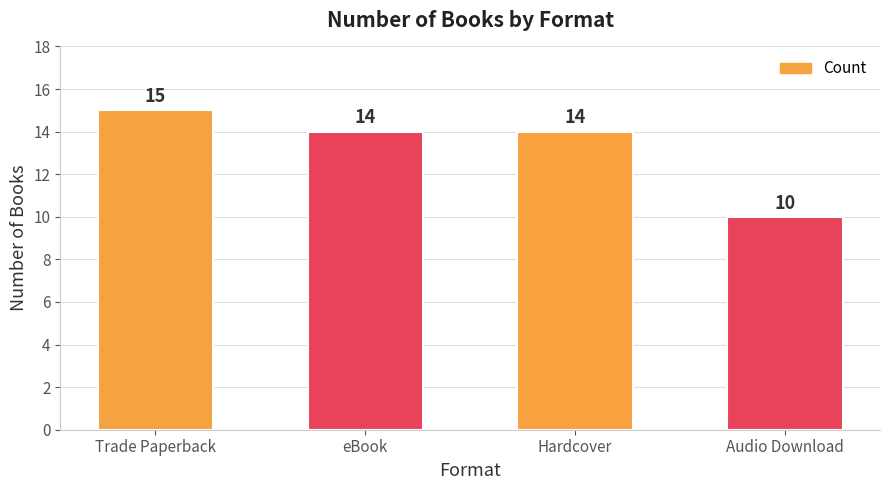

How many values are between 14 and 15?

3